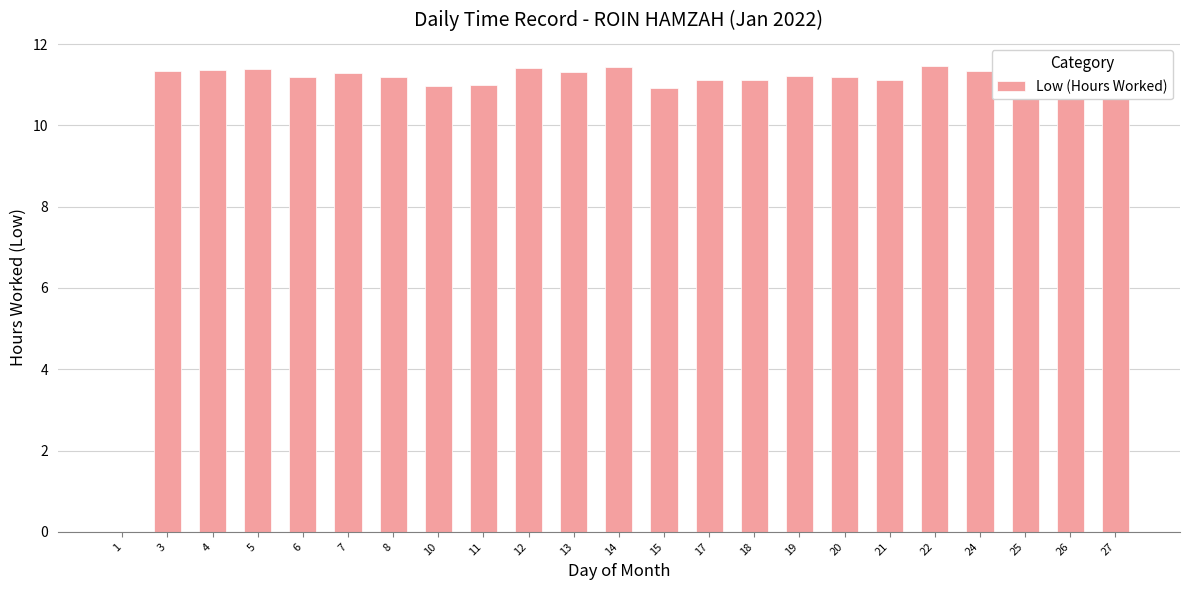

Are the bars horizontal?

No